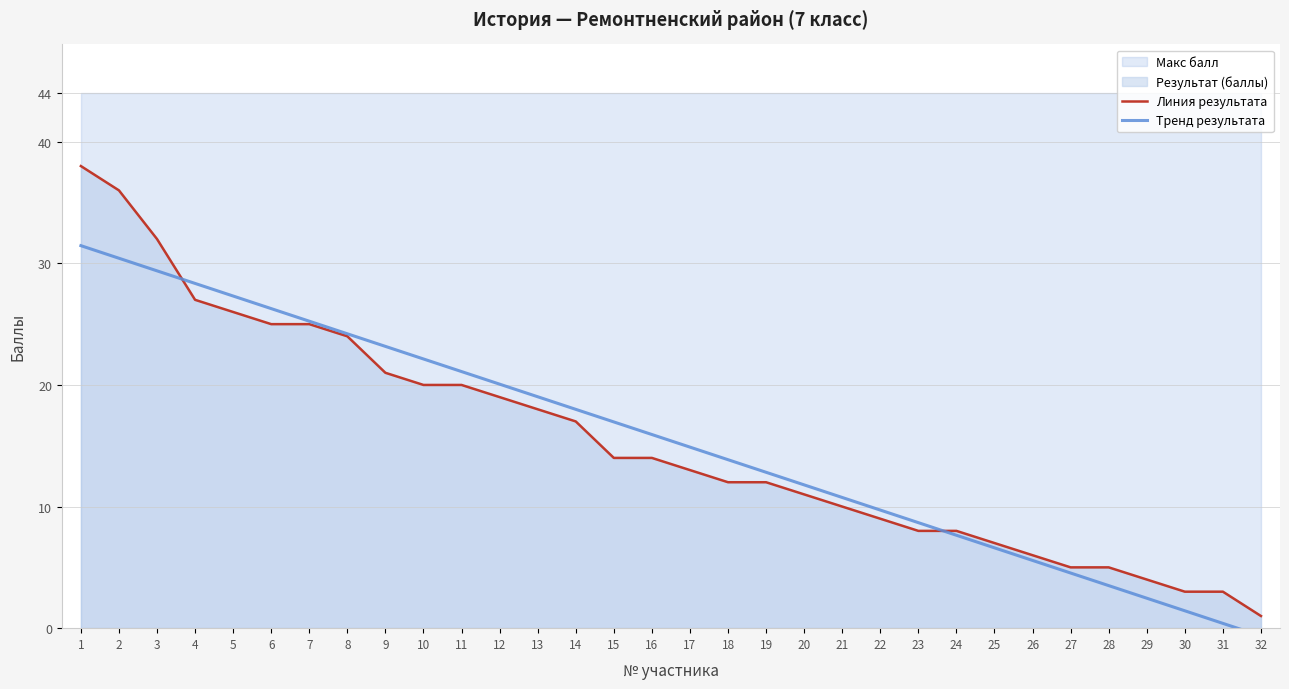

Does the chart have visible grid lines?

Yes